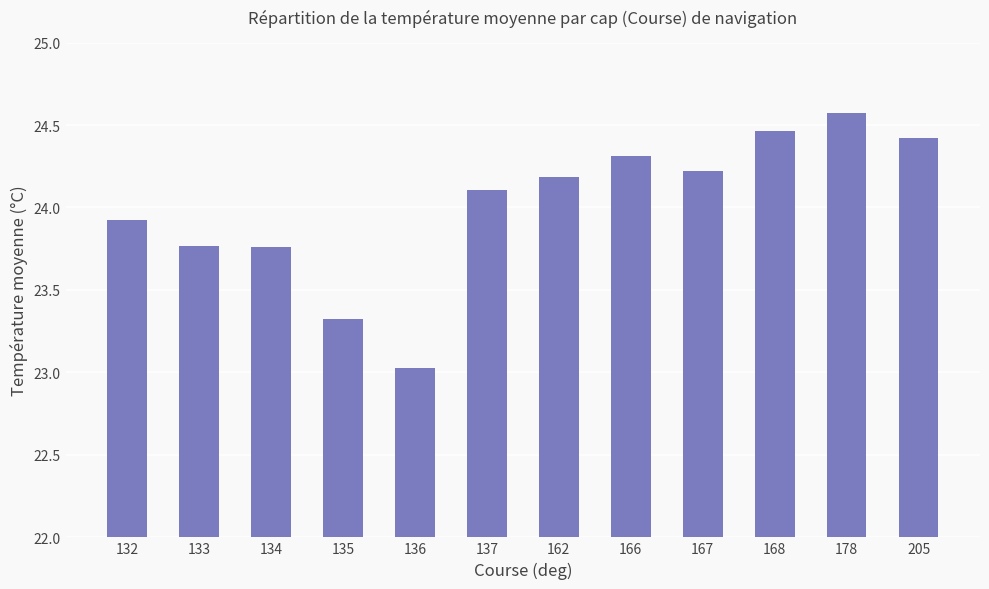

Read the value at 205.

24.4